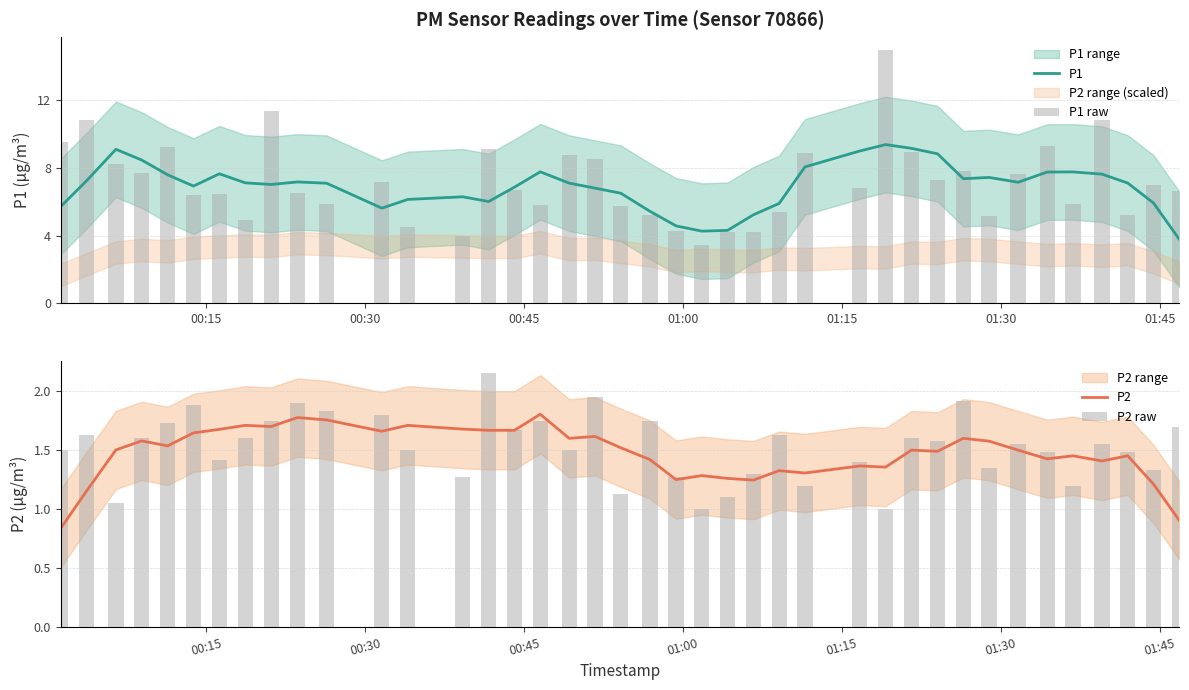

What is the maximum value for P1?

9.4